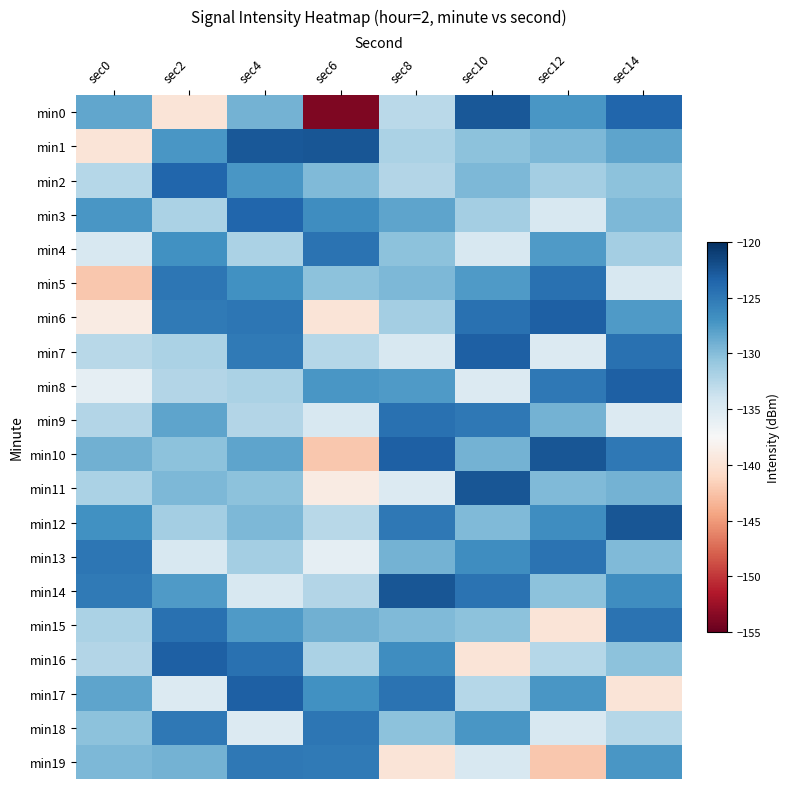

What is the total value across all series at sec0?

-2635.1